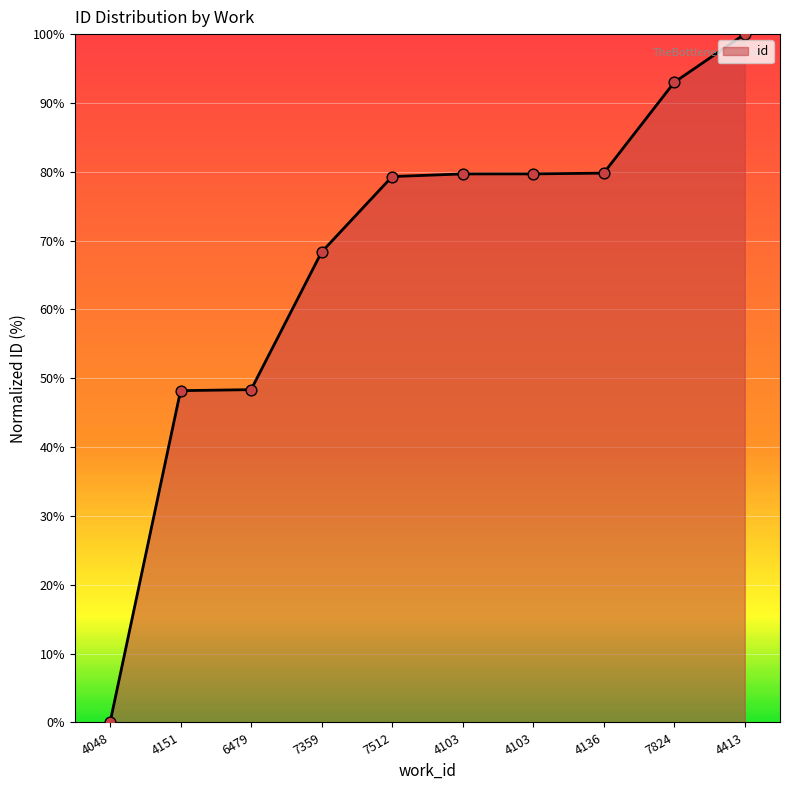

Between 4151 and 4413, which is larger?

4413